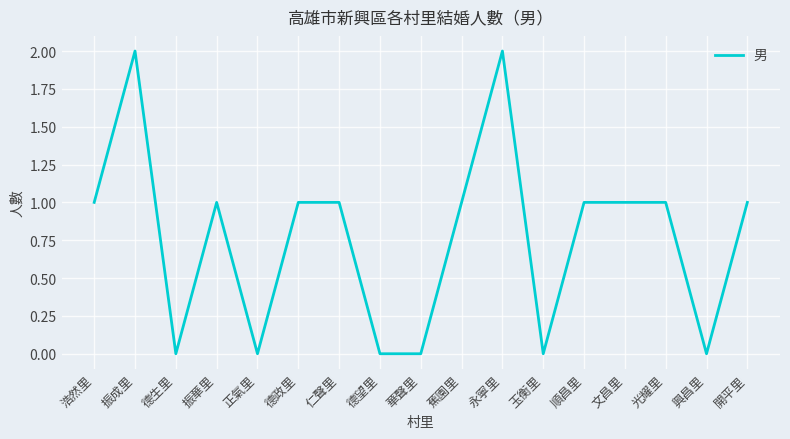

The chart shows a value of 1 at 光耀里. True or false?

True